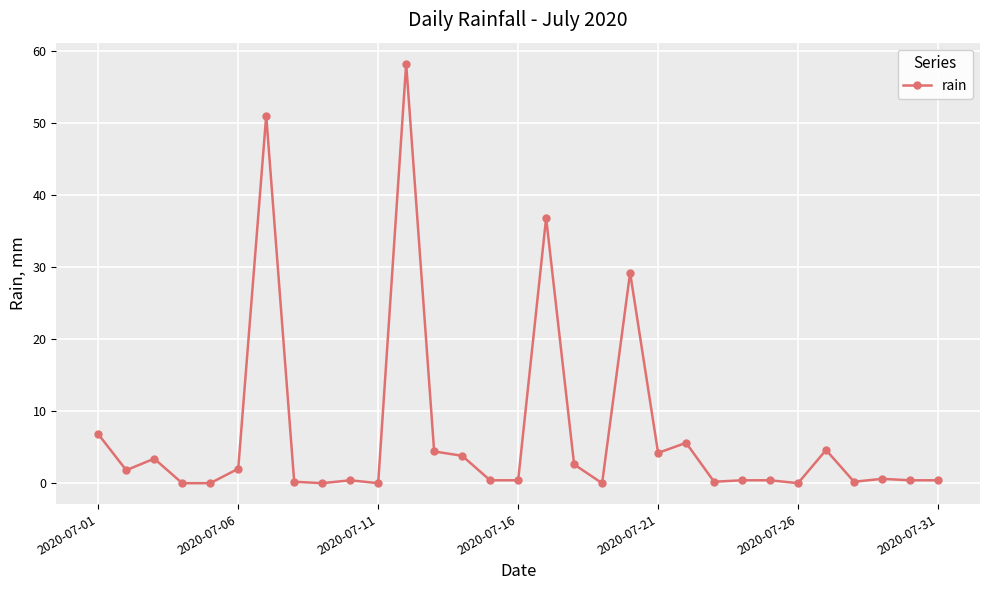

True or false: the data has more than 2 interior local peaks.

True